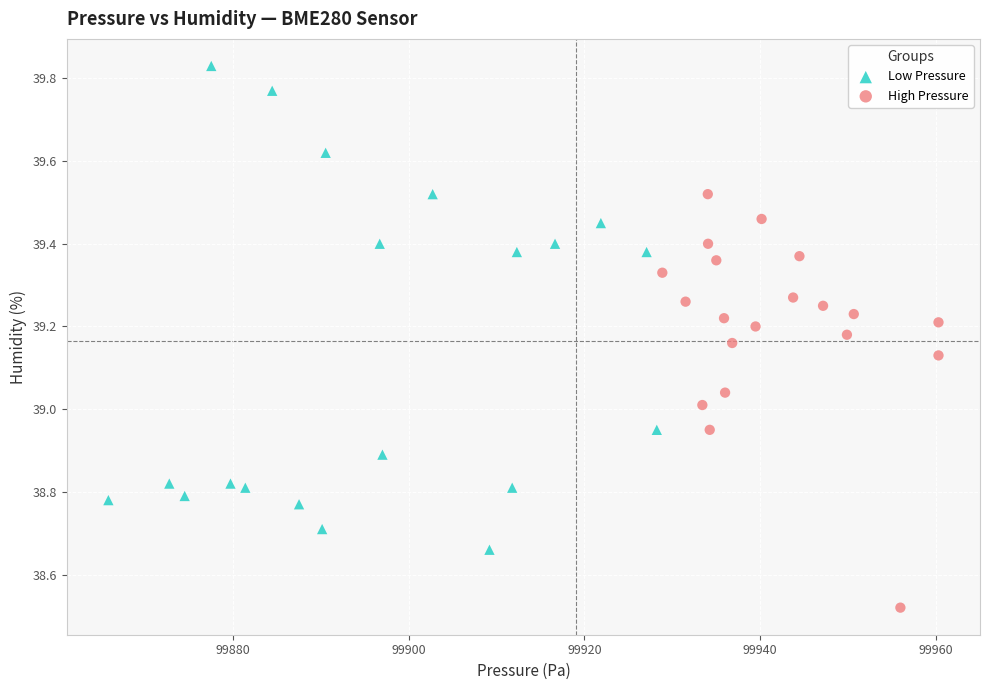

Which series reaches the minimum Y coordinate?

High Pressure